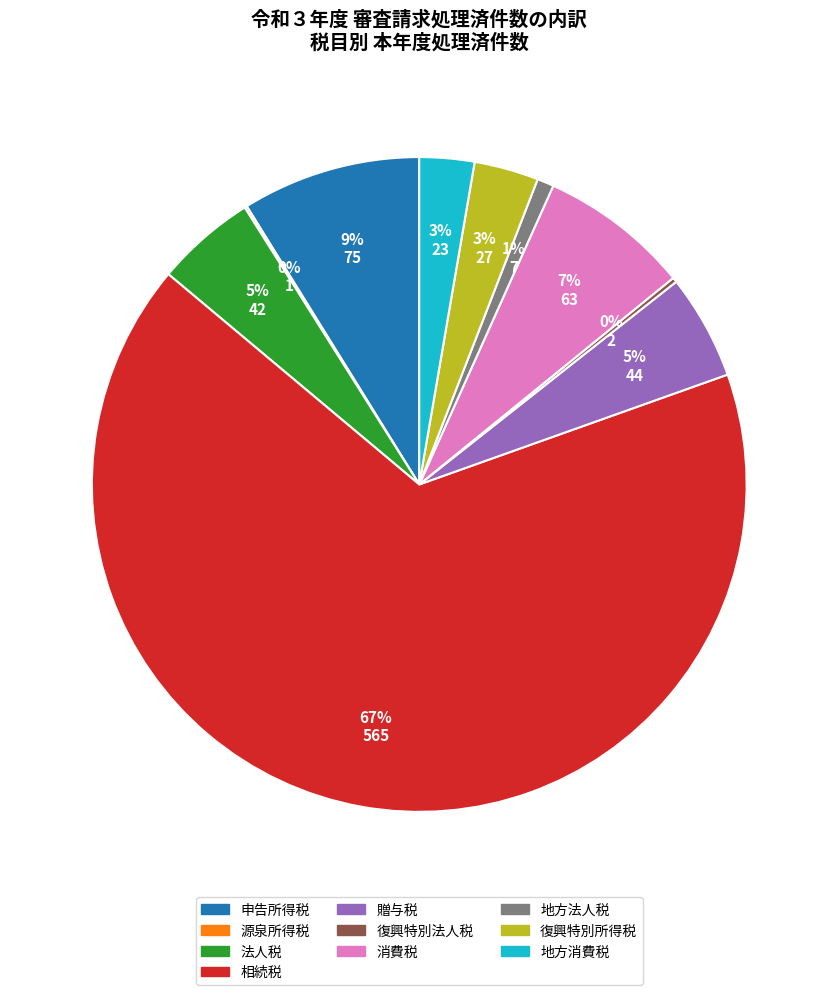

Which slice is the largest?

相続税